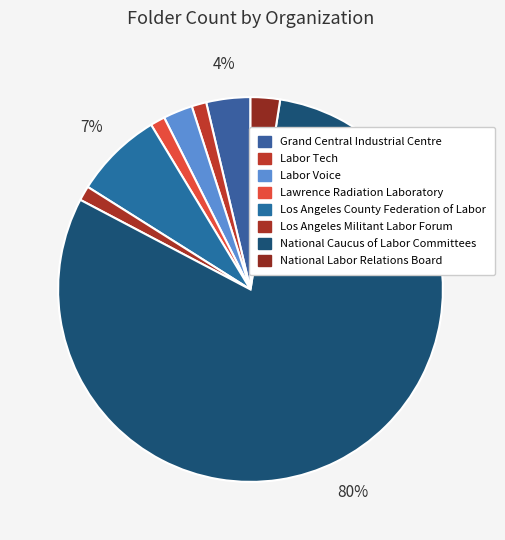

Is there any slice that represents more than half of the pie?

Yes